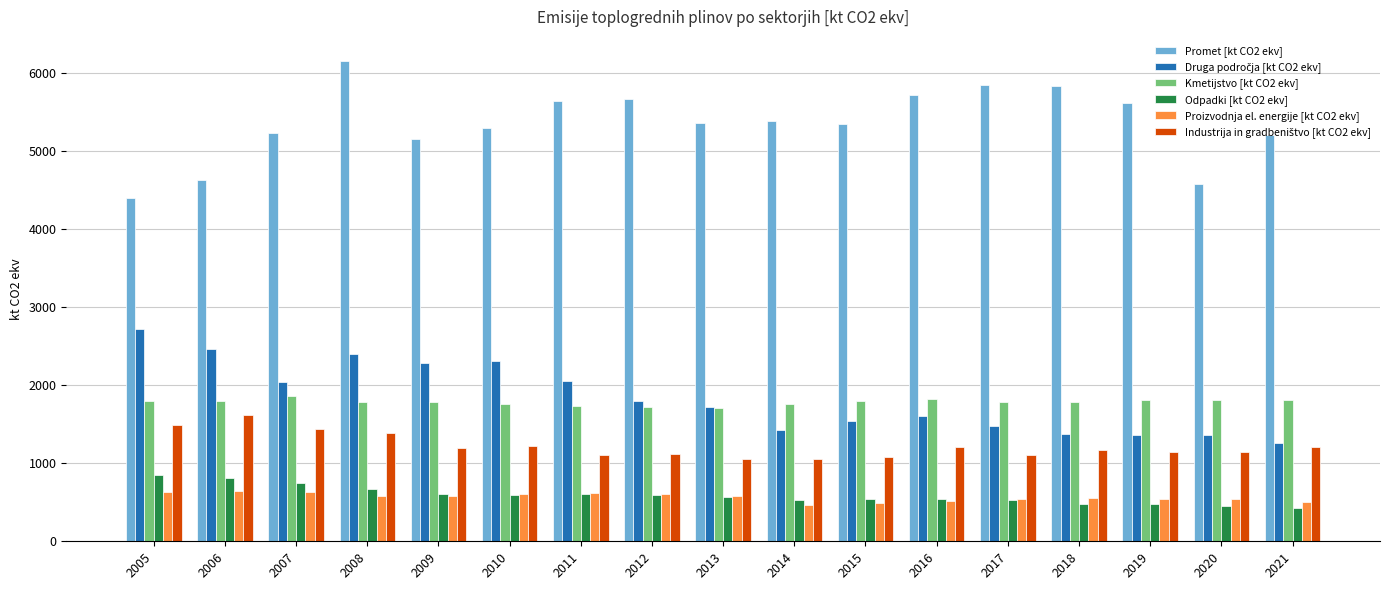

True or false: Kmetijstvo [kt CO2 ekv] has a value of 1787.6 at 2018.

True